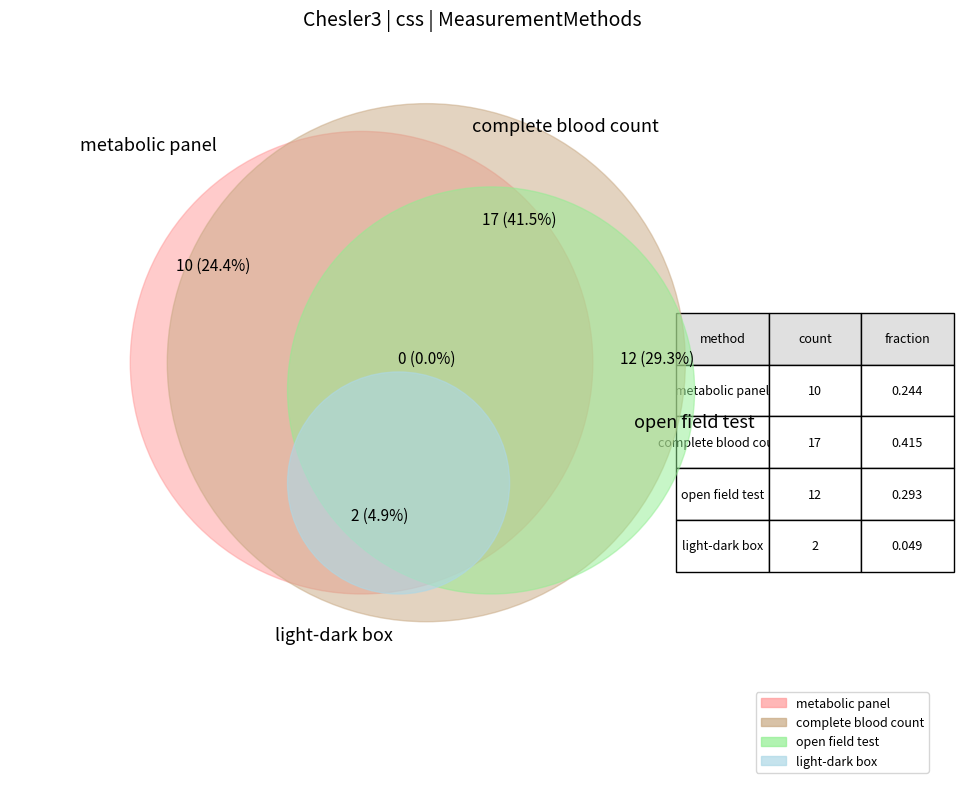

How many segments does this pie chart have?

4